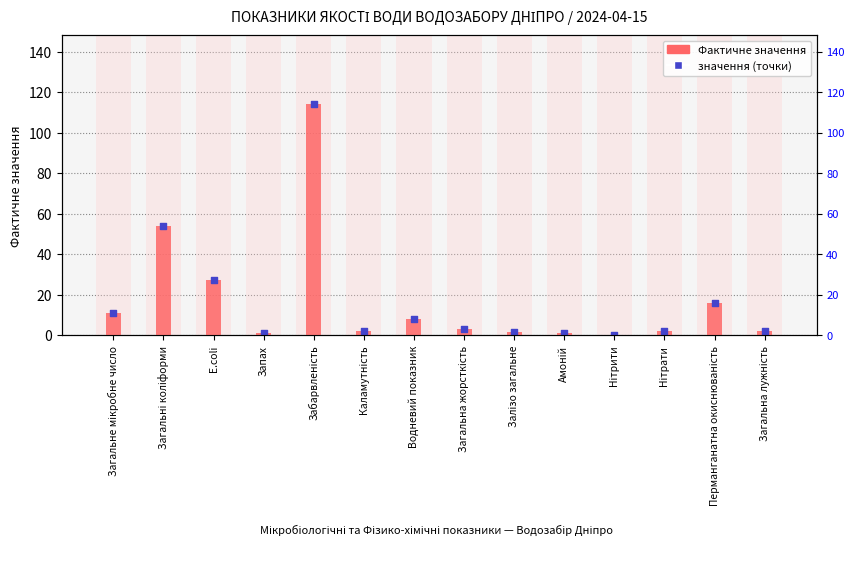

What are all the series names shown in the legend?

Фактичне значення, значення (точки)